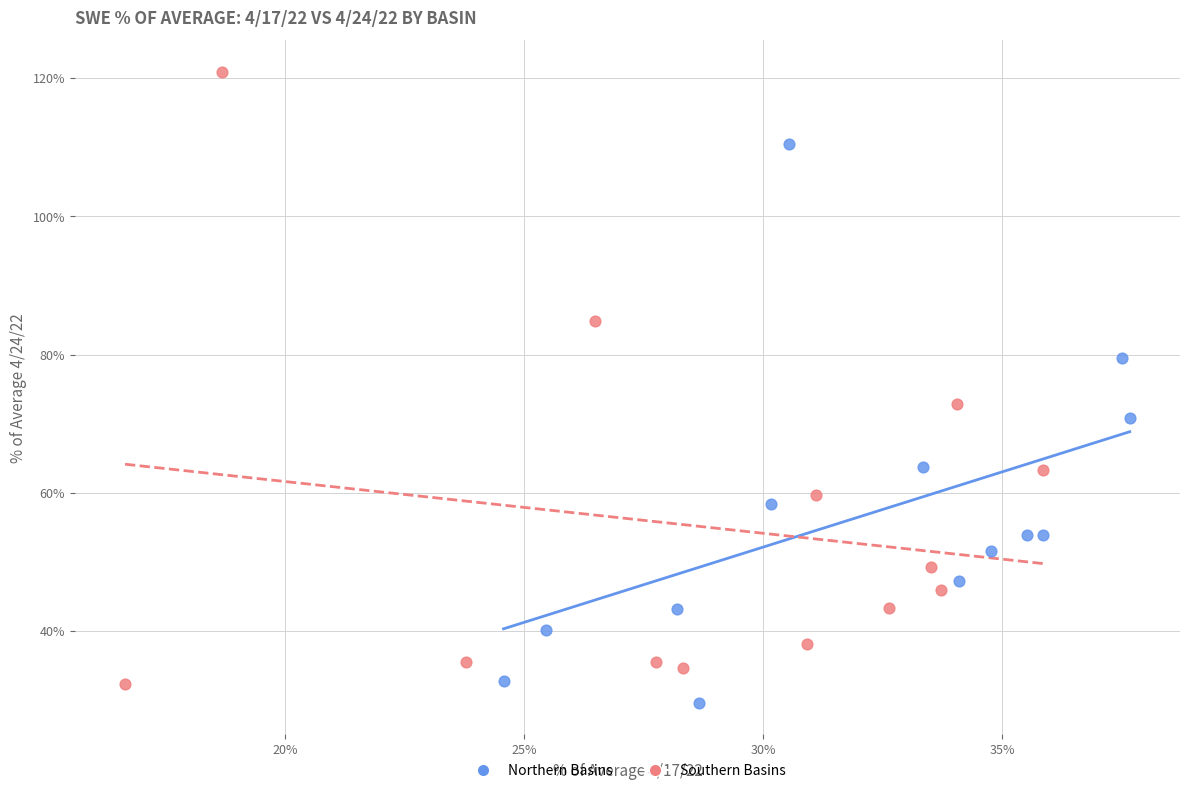

Which series reaches the maximum Y coordinate?

Southern Basins